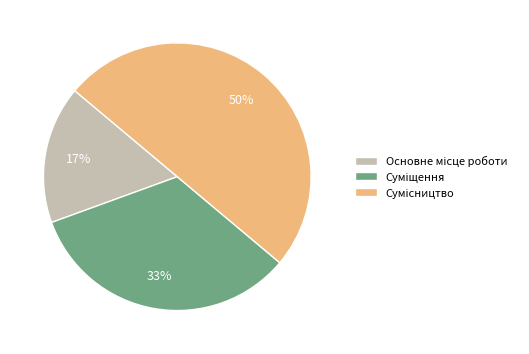

Count the number of slices in the pie.

3